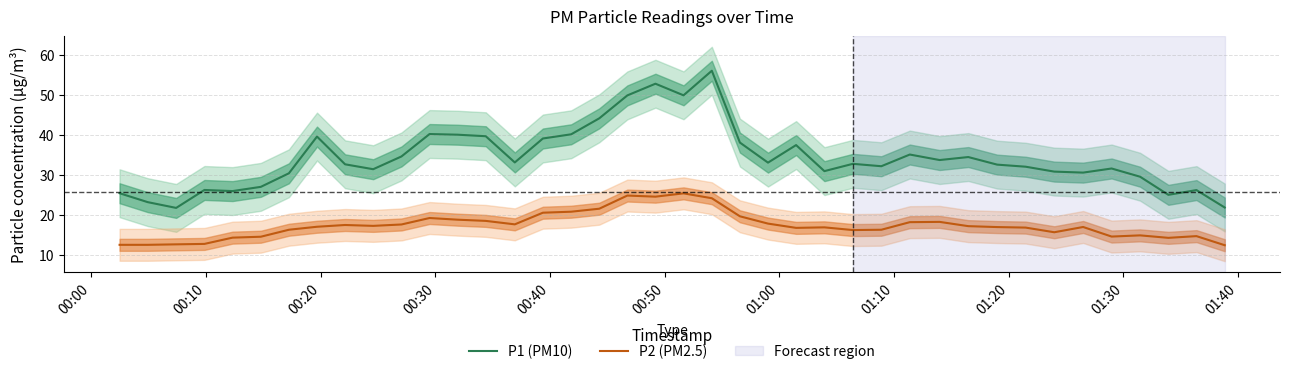

True or false: P2 (PM2.5) and P1 (PM10) intersect in this chart.

False